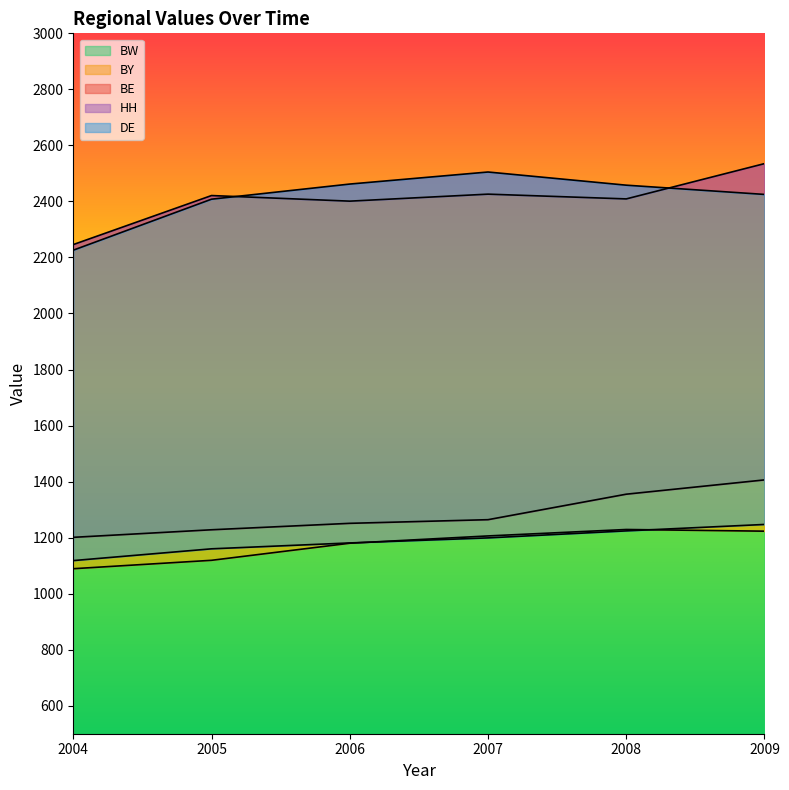

How many series are shown in this chart?

5